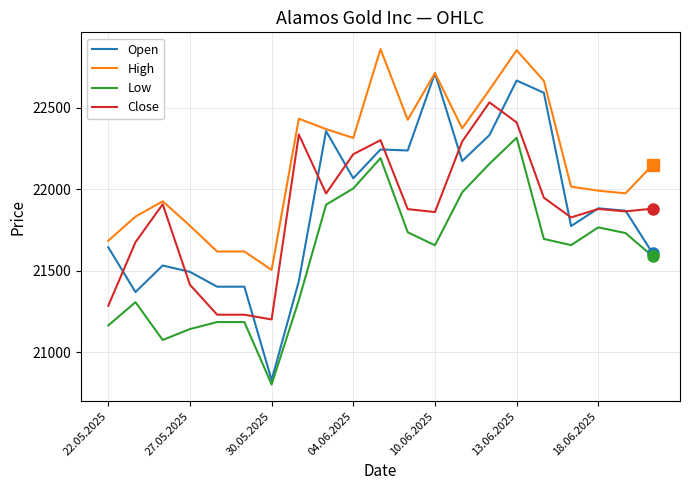

Is this an area chart (filled region under the line)?

No